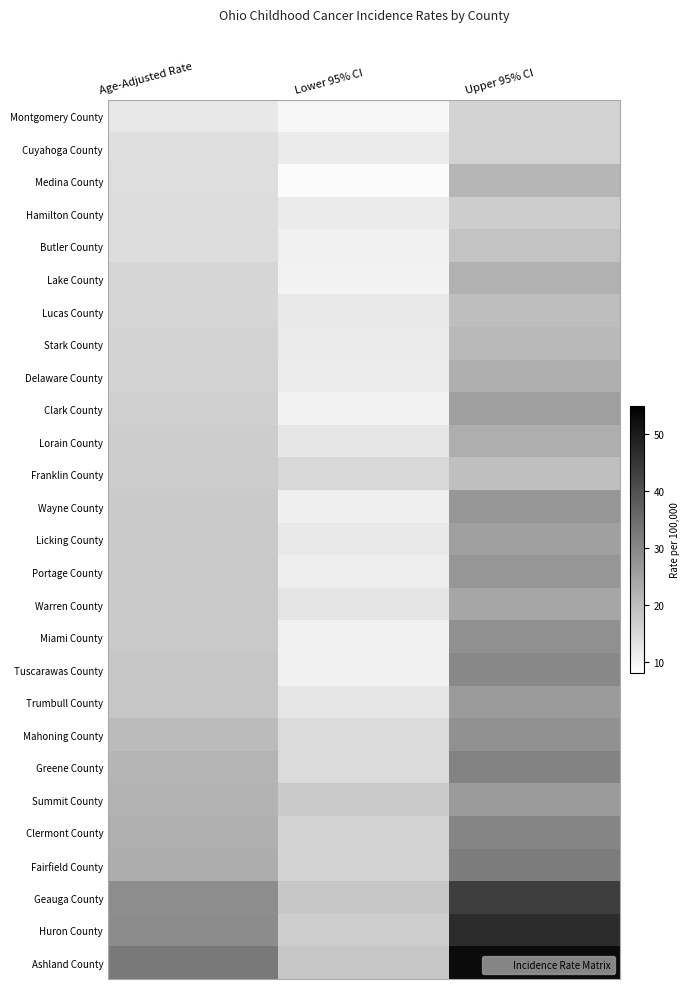

Reading left to right, what are all the values shown in this chart?

Montgomery County: Age-Adjusted Rate=12.4	Lower 95% CI=9.5	Upper 95% CI=15.9
Cuyahoga County: Age-Adjusted Rate=14.0	Lower 95% CI=11.8	Upper 95% CI=16.4
Medina County: Age-Adjusted Rate=14.2	Lower 95% CI=8.9	Upper 95% CI=21.5
Hamilton County: Age-Adjusted Rate=14.3	Lower 95% CI=11.8	Upper 95% CI=17.2
Butler County: Age-Adjusted Rate=14.4	Lower 95% CI=10.8	Upper 95% CI=18.9
Lake County: Age-Adjusted Rate=15.6	Lower 95% CI=10.5	Upper 95% CI=22.5
Lucas County: Age-Adjusted Rate=15.7	Lower 95% CI=12.1	Upper 95% CI=20.0
Stark County: Age-Adjusted Rate=15.9	Lower 95% CI=11.9	Upper 95% CI=20.9
Delaware County: Age-Adjusted Rate=16.4	Lower 95% CI=11.5	Upper 95% CI=22.8
Clark County: Age-Adjusted Rate=16.8	Lower 95% CI=10.4	Upper 95% CI=25.7
Lorain County: Age-Adjusted Rate=17.2	Lower 95% CI=12.7	Upper 95% CI=22.9
Franklin County: Age-Adjusted Rate=17.5	Lower 95% CI=15.3	Upper 95% CI=19.9
Wayne County: Age-Adjusted Rate=17.9	Lower 95% CI=11.1	Upper 95% CI=27.4
Licking County: Age-Adjusted Rate=18.0	Lower 95% CI=12.1	Upper 95% CI=25.6
Portage County: Age-Adjusted Rate=18.0	Lower 95% CI=11.3	Upper 95% CI=27.3
Warren County: Age-Adjusted Rate=18.0	Lower 95% CI=12.9	Upper 95% CI=24.5
Miami County: Age-Adjusted Rate=18.0	Lower 95% CI=10.7	Upper 95% CI=28.5
Tuscarawas County: Age-Adjusted Rate=18.5	Lower 95% CI=10.6	Upper 95% CI=30.0
Trumbull County: Age-Adjusted Rate=18.6	Lower 95% CI=12.6	Upper 95% CI=26.4
Mahoning County: Age-Adjusted Rate=20.6	Lower 95% CI=14.7	Upper 95% CI=28.2
Greene County: Age-Adjusted Rate=21.7	Lower 95% CI=14.7	Upper 95% CI=30.8
Summit County: Age-Adjusted Rate=21.9	Lower 95% CI=17.8	Upper 95% CI=26.5
Clermont County: Age-Adjusted Rate=22.6	Lower 95% CI=16.4	Upper 95% CI=30.4
Fairfield County: Age-Adjusted Rate=23.1	Lower 95% CI=16.1	Upper 95% CI=32.2
Geauga County: Age-Adjusted Rate=29.0	Lower 95% CI=18.3	Upper 95% CI=43.5
Huron County: Age-Adjusted Rate=29.2	Lower 95% CI=17.0	Upper 95% CI=46.9
Ashland County: Age-Adjusted Rate=32.5	Lower 95% CI=18.6	Upper 95% CI=52.9